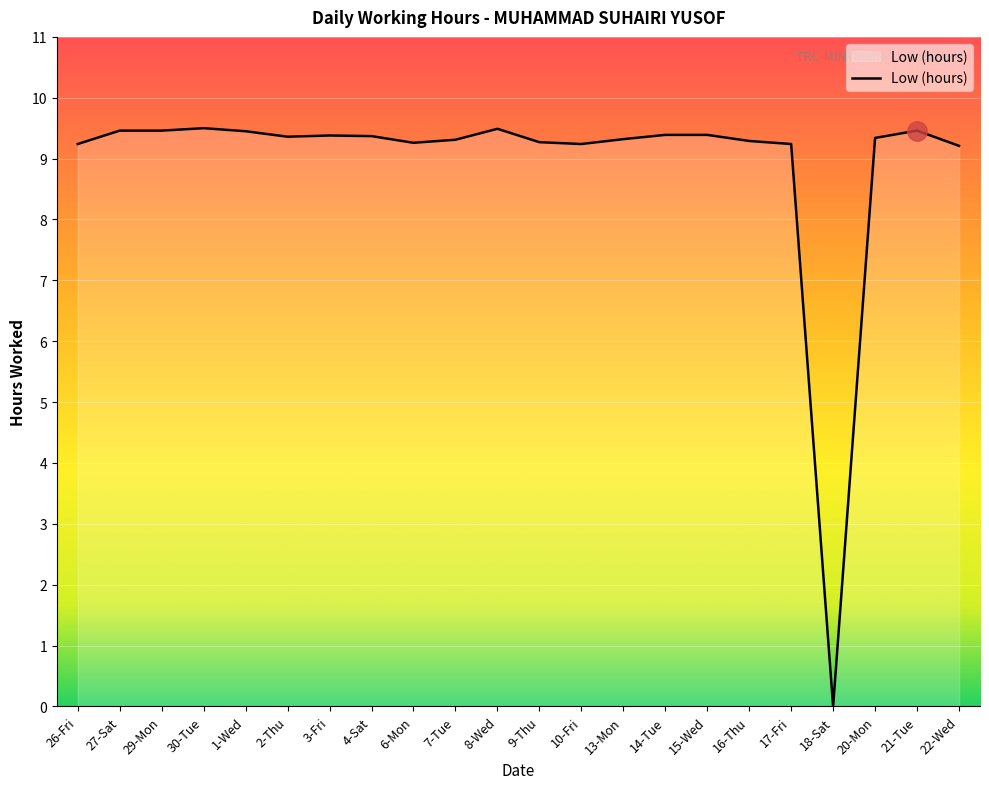

What position from the left is 14-Tue?

15